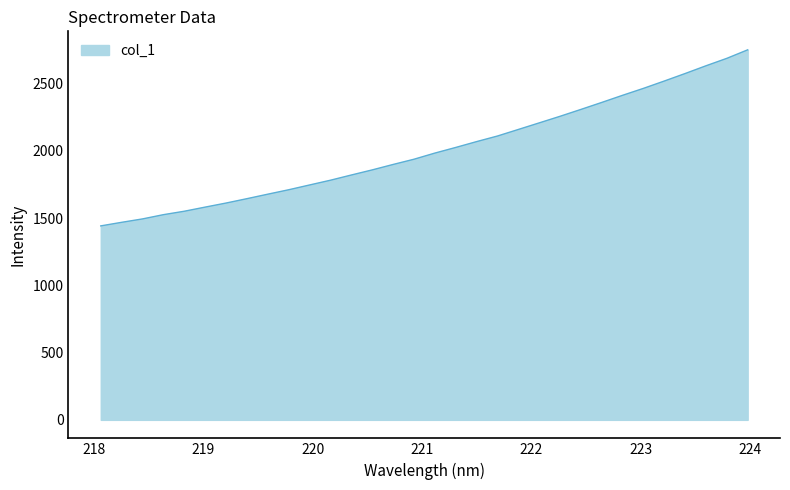

What is the greatest value displayed?

2752.3